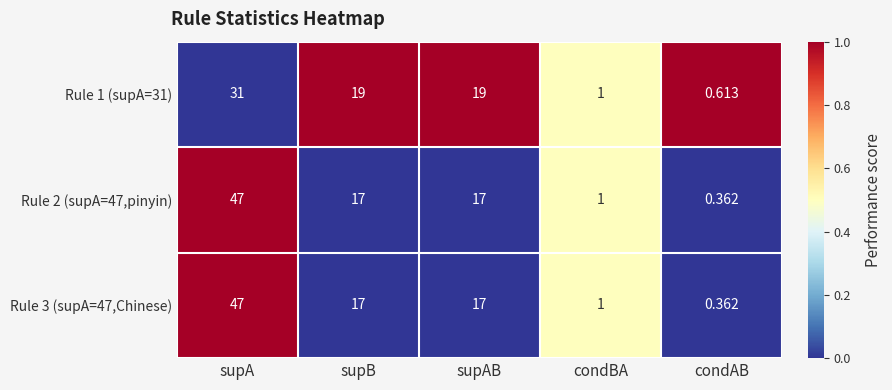

Where does the Rule 1 (supA=31) series first go above 19?

supA